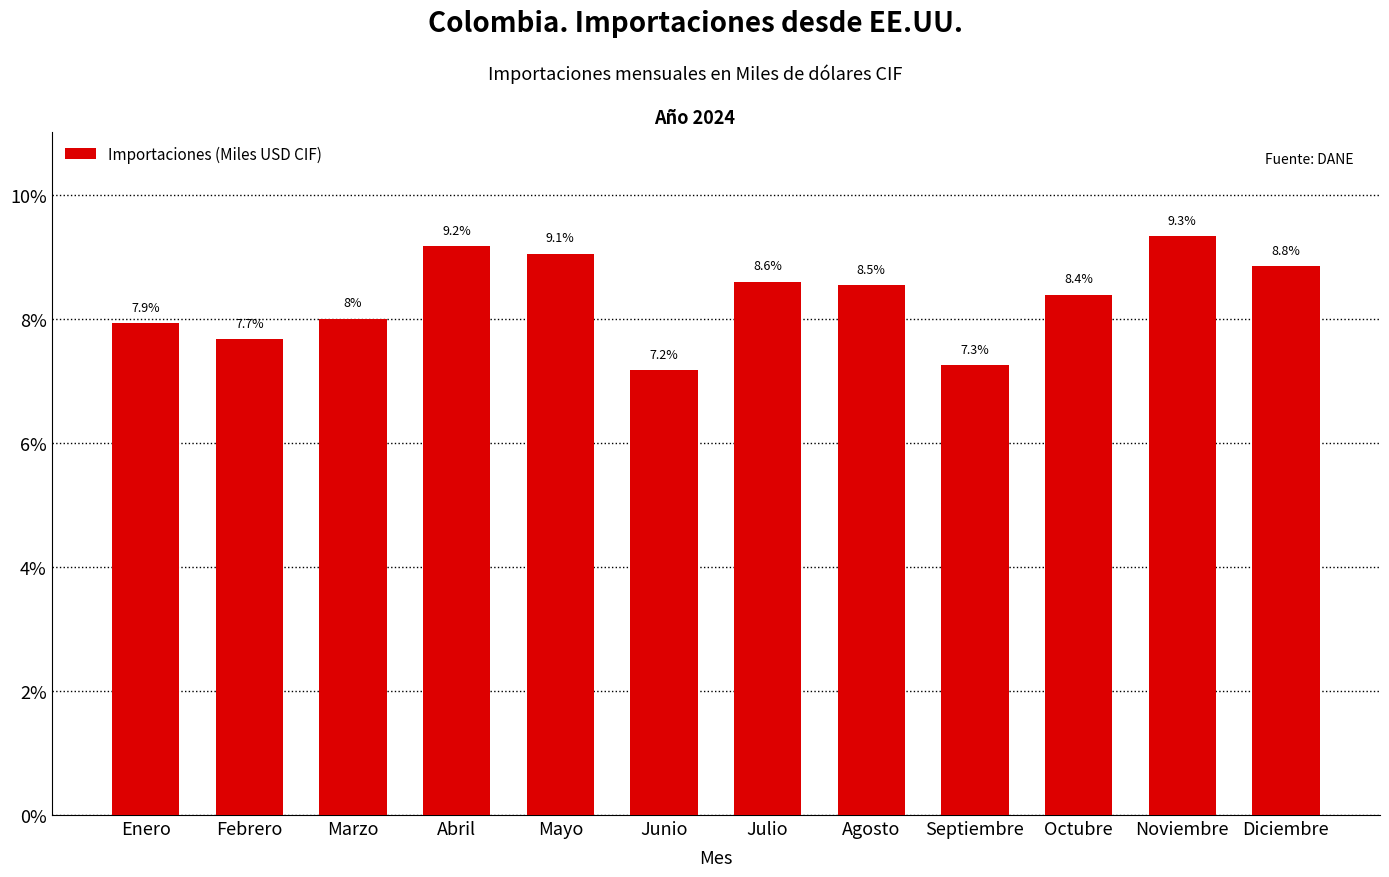

What is the approximate value at Mayo?

9.1